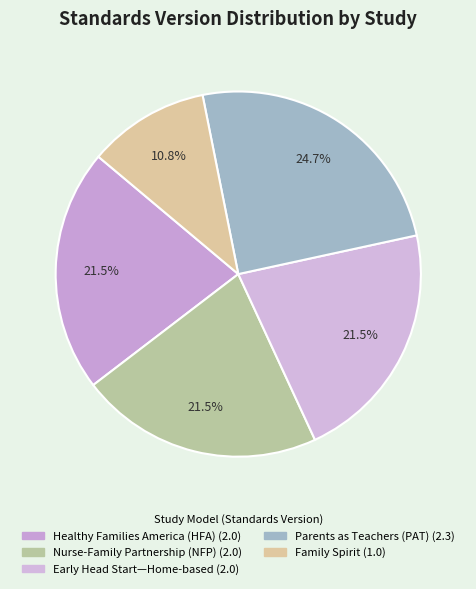

Which slice is the largest?

Parents as Teachers (PAT)